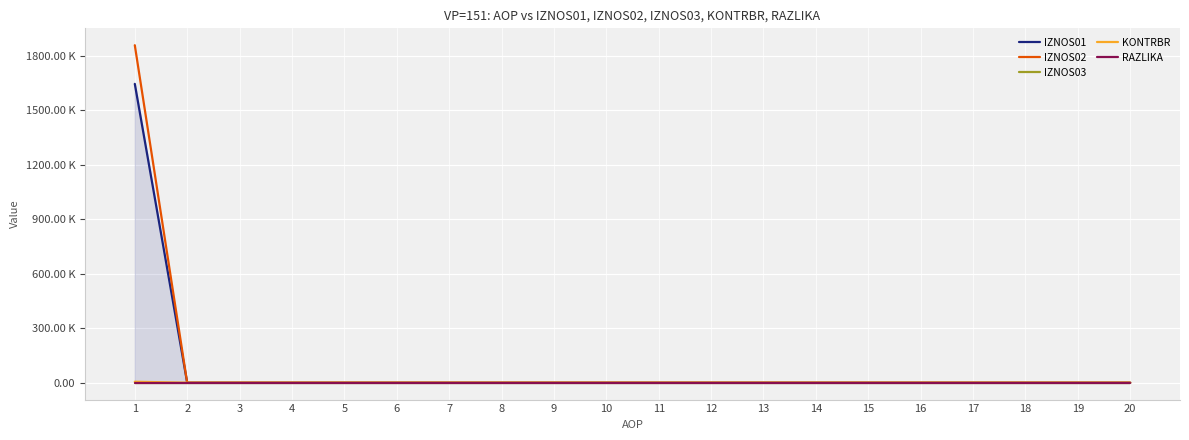

At which label is IZNOS03 closest to 0?

1